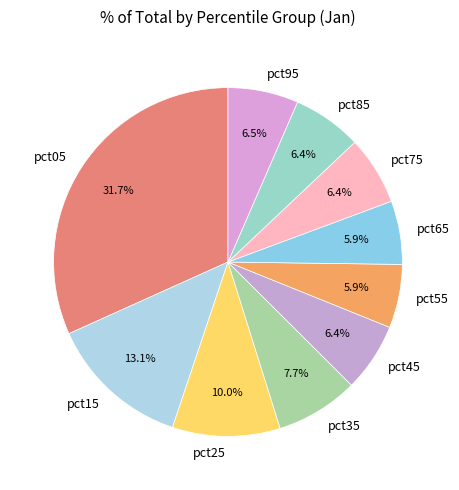

Is there any slice that represents more than half of the pie?

No